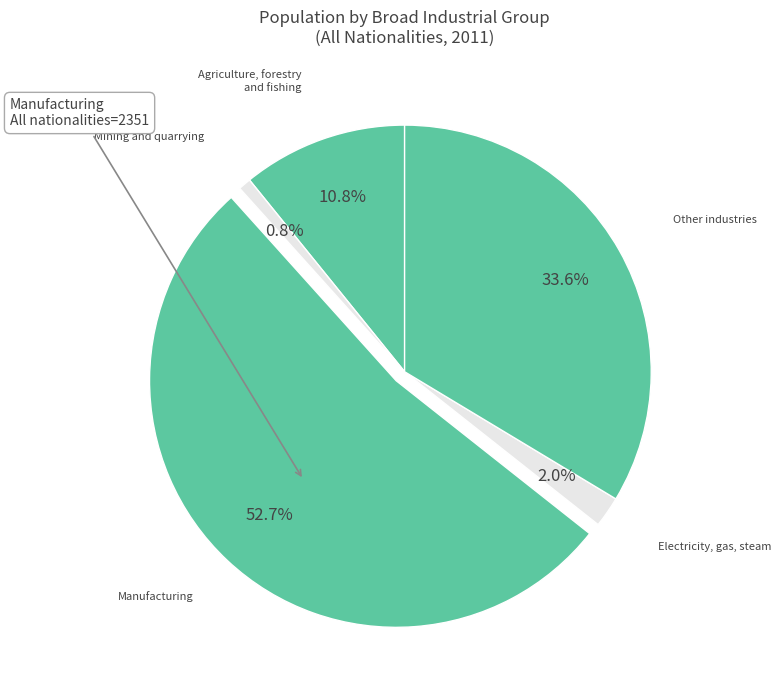

The Electricity, gas, steam slice represents 11% of the pie. True or false?

False